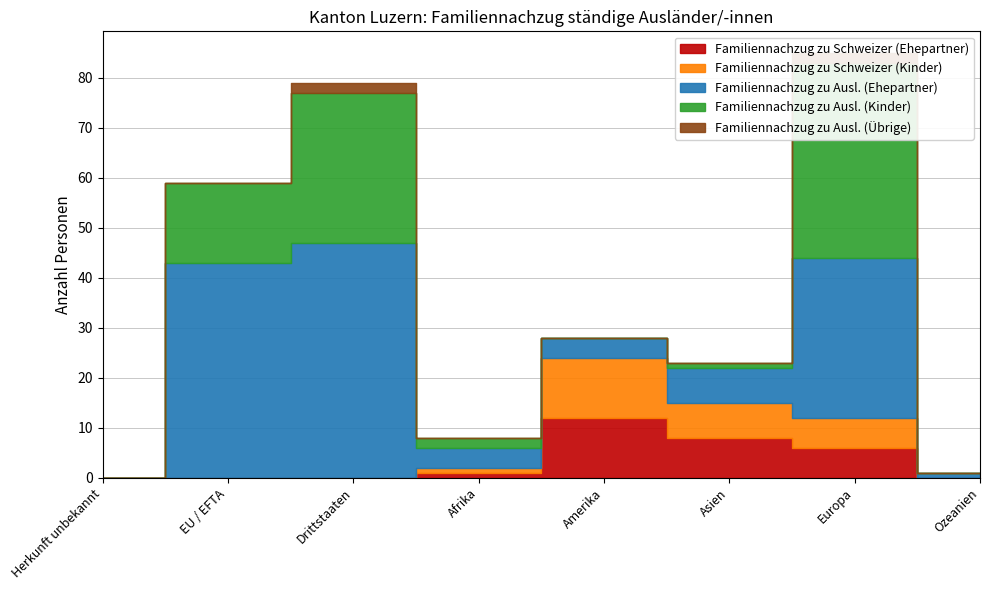

Reading left to right, what are all the values shown in this chart?

Familiennachzug zu Schweizer (Ehepartner): 0	0	0	1	12	8	6	0
Familiennachzug zu Schweizer (Kinder): 0	0	0	1	12	7	6	0
Familiennachzug zu Ausl. (Ehepartner): 0	43	47	4	4	7	32	1
Familiennachzug zu Ausl. (Kinder): 0	16	30	2	0	1	39	0
Familiennachzug zu Ausl. (Übrige): 0	0	2	0	0	0	2	0